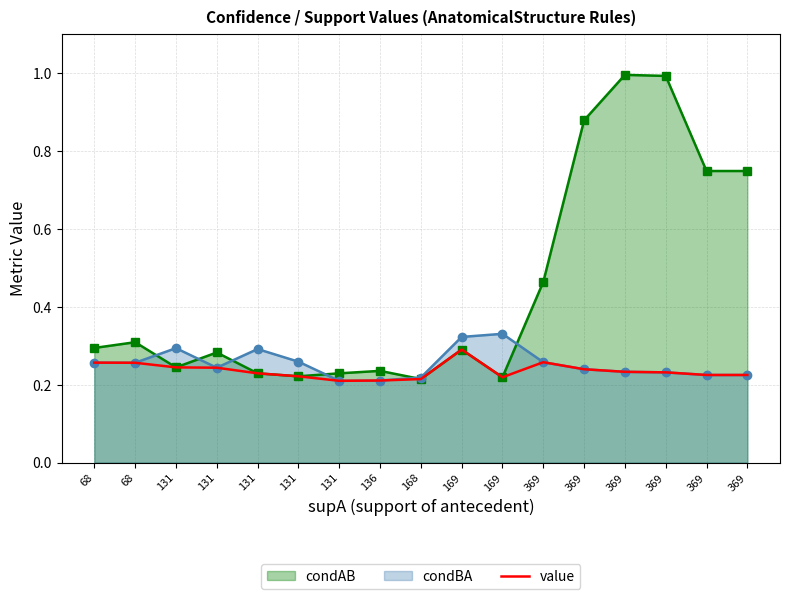

How many distinct data groups are displayed?

3